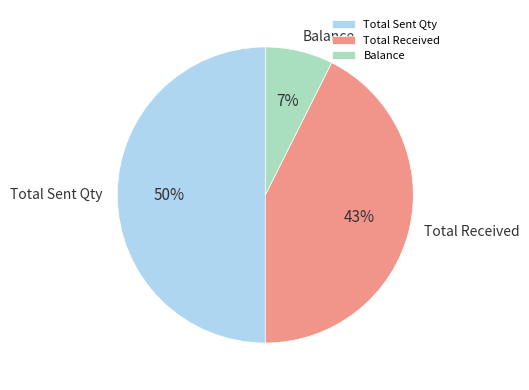

Which slice is the largest?

Total Sent Qty